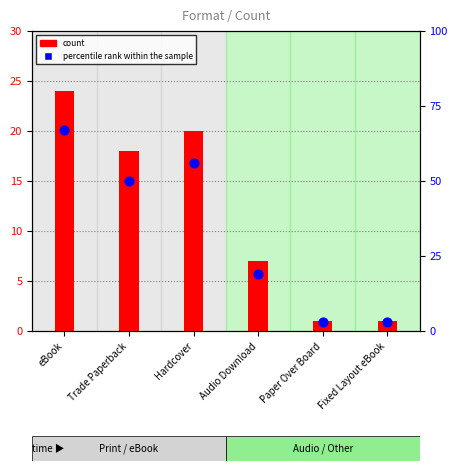

What are all the series names shown in the legend?

count, percentile rank within the sample